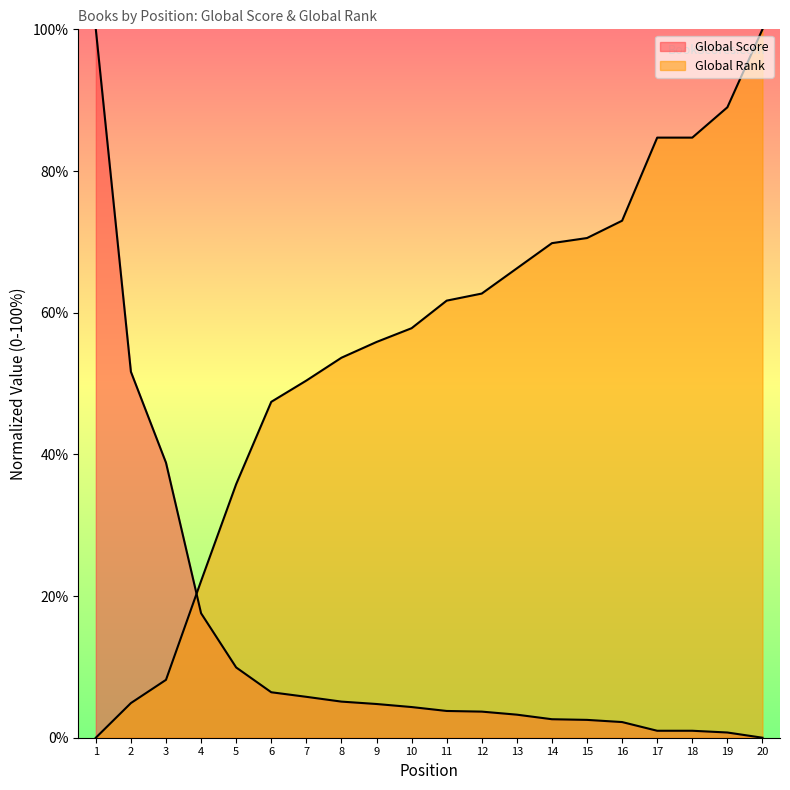

True or false: Global Rank and Global Score cross at least once.

True